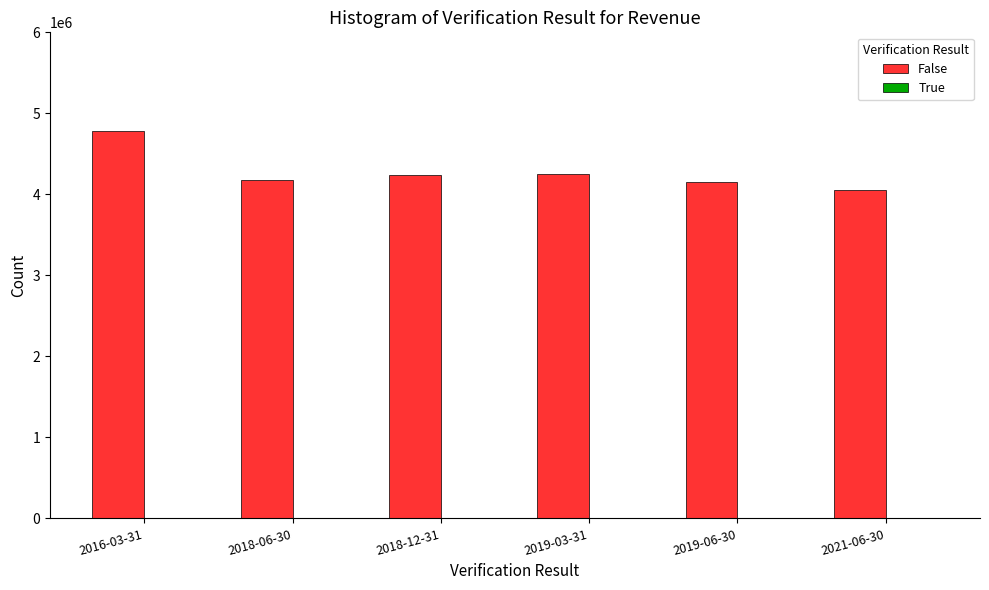

The value at 2018-06-30 is 7246587. True or false?

False